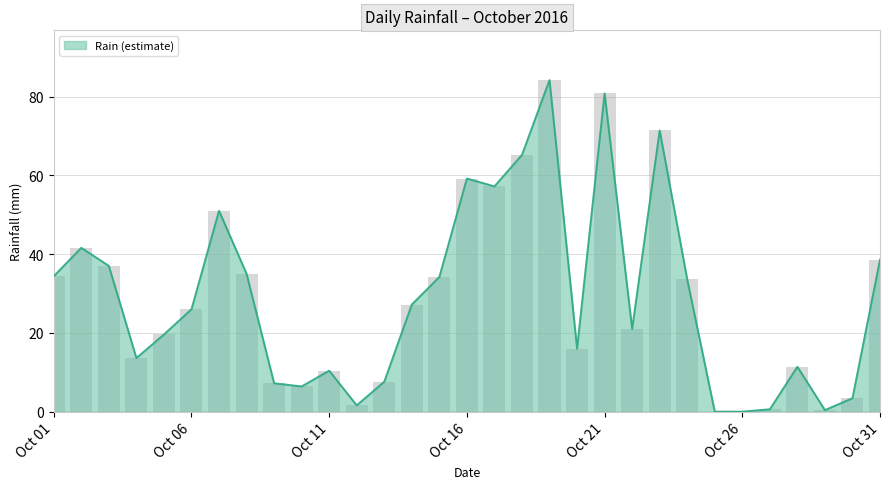

At which label does the data first exceed 26?

Oct 01